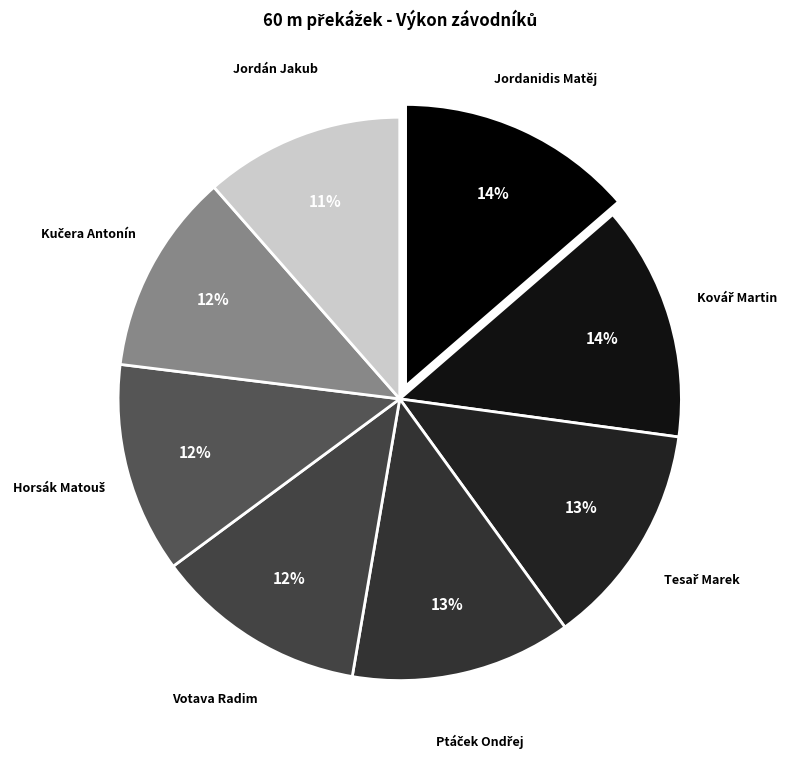

How many segments does this pie chart have?

8